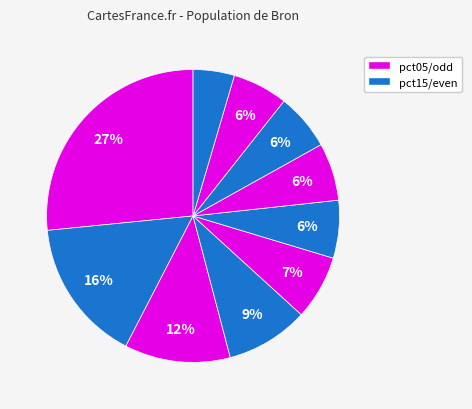

How many slices are in this pie chart?

10